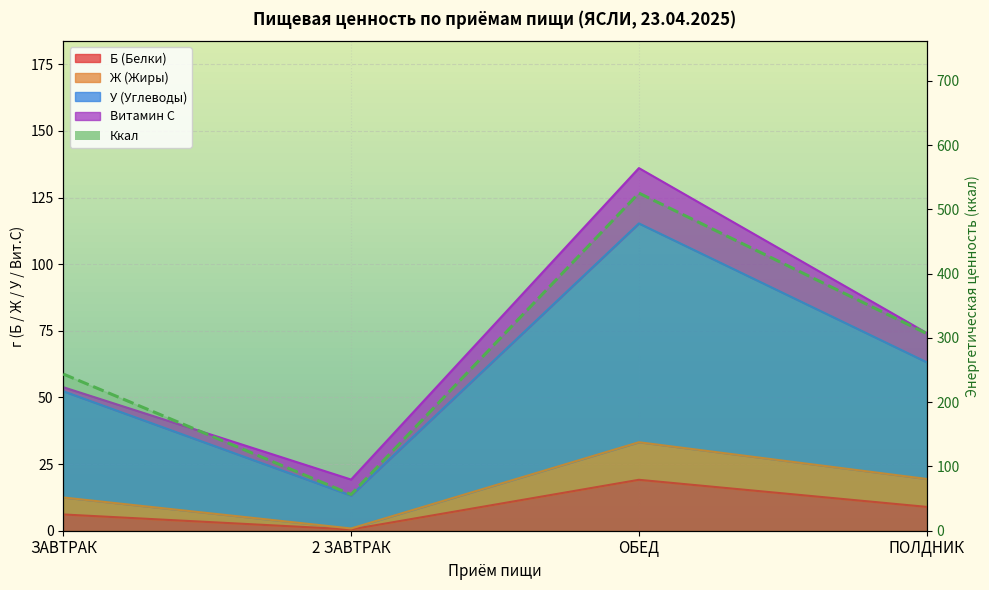

Between ЗАВТРАК and ОБЕД, which series saw the biggest shift?

Ккал